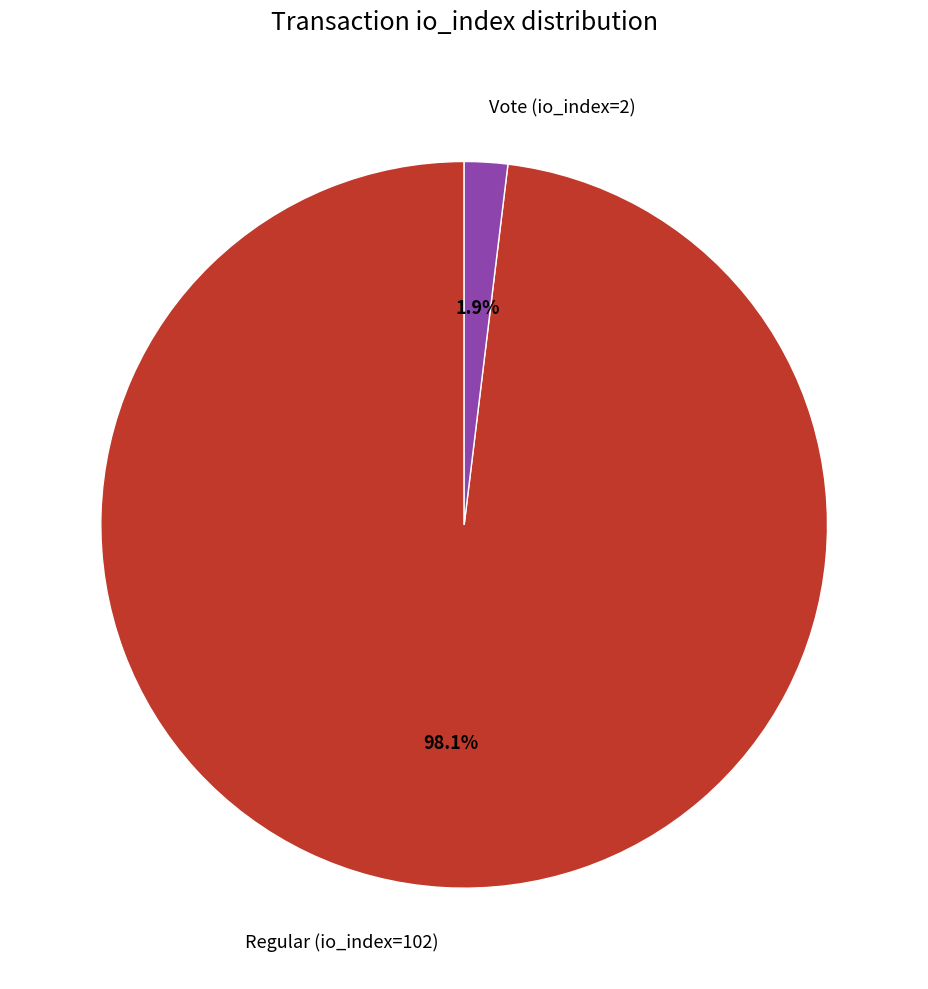

Which slice is the smallest?

Vote (io_index=2)